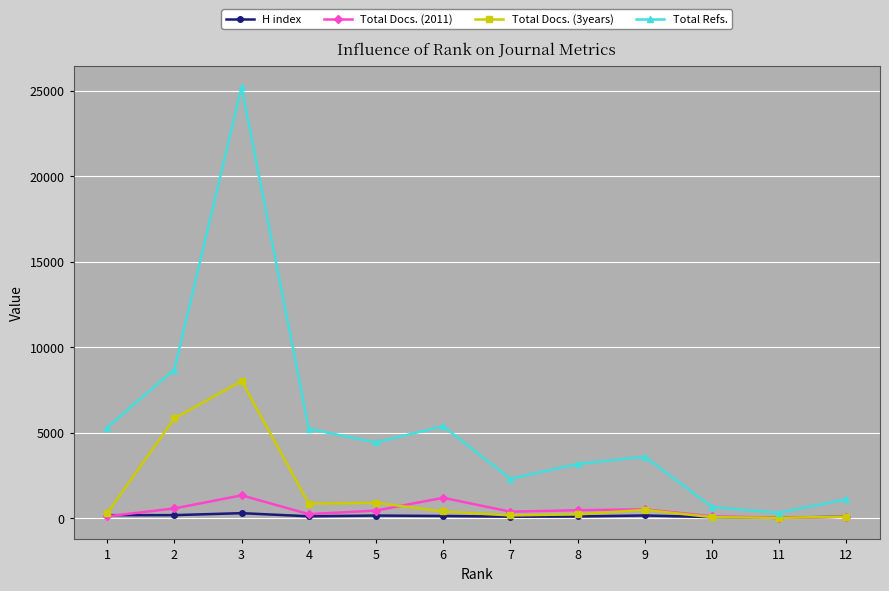

True or false: Total Refs. and H index intersect in this chart.

False